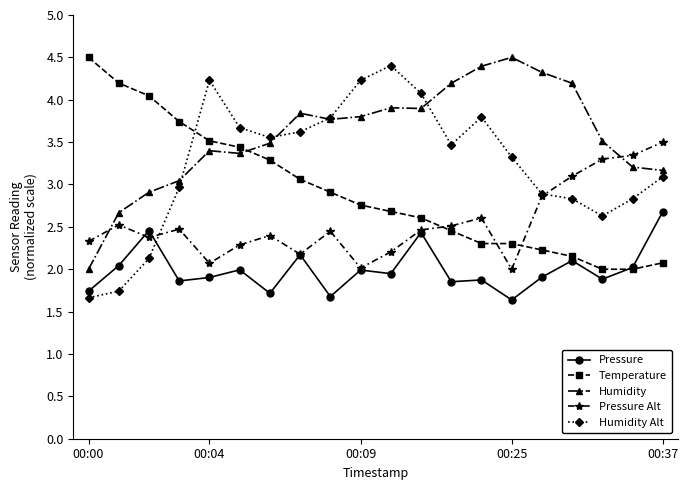

What is the maximum value for Humidity?

4.5